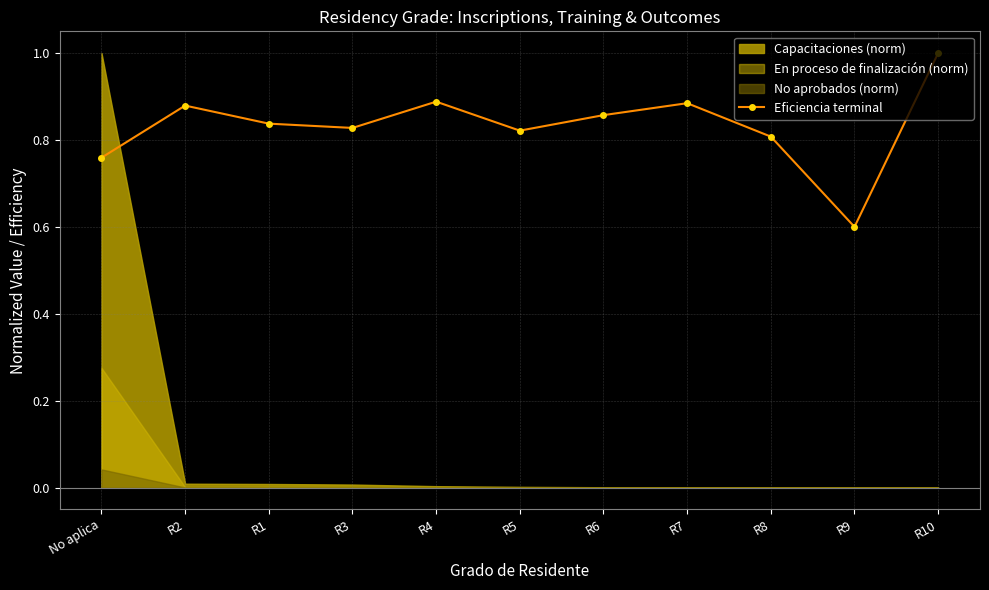

Reading left to right, extract all data points from this chart.

No aplica=0.8	R2=0.9	R1=0.8	R3=0.8	R4=0.9	R5=0.8	R6=0.9	R7=0.9	R8=0.8	R9=0.6	R10=1.0